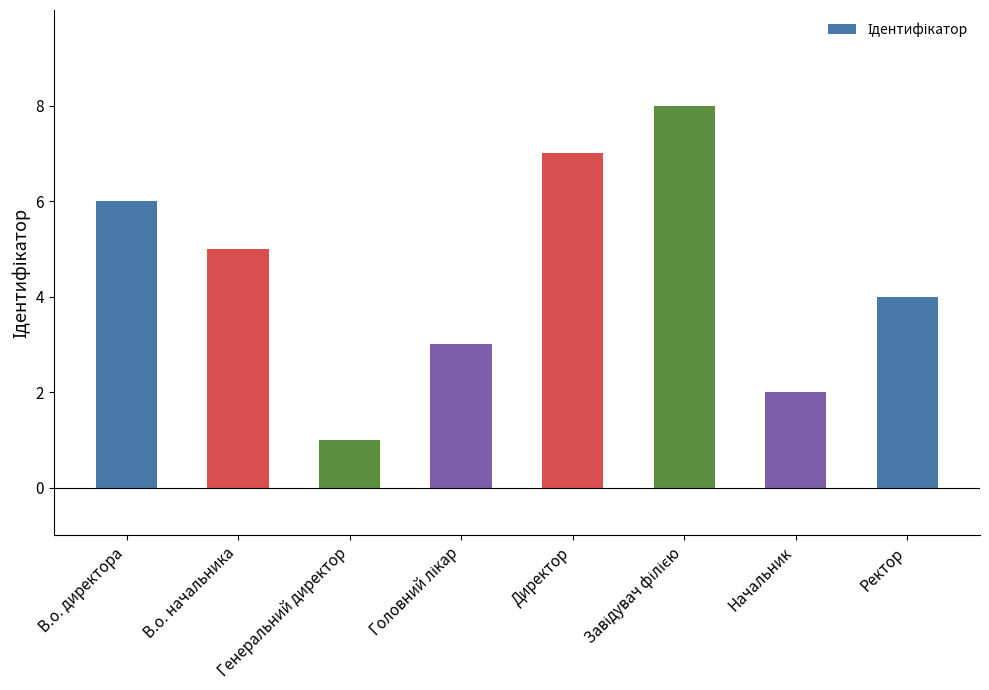

What is the difference between the second highest and second lowest values?

5